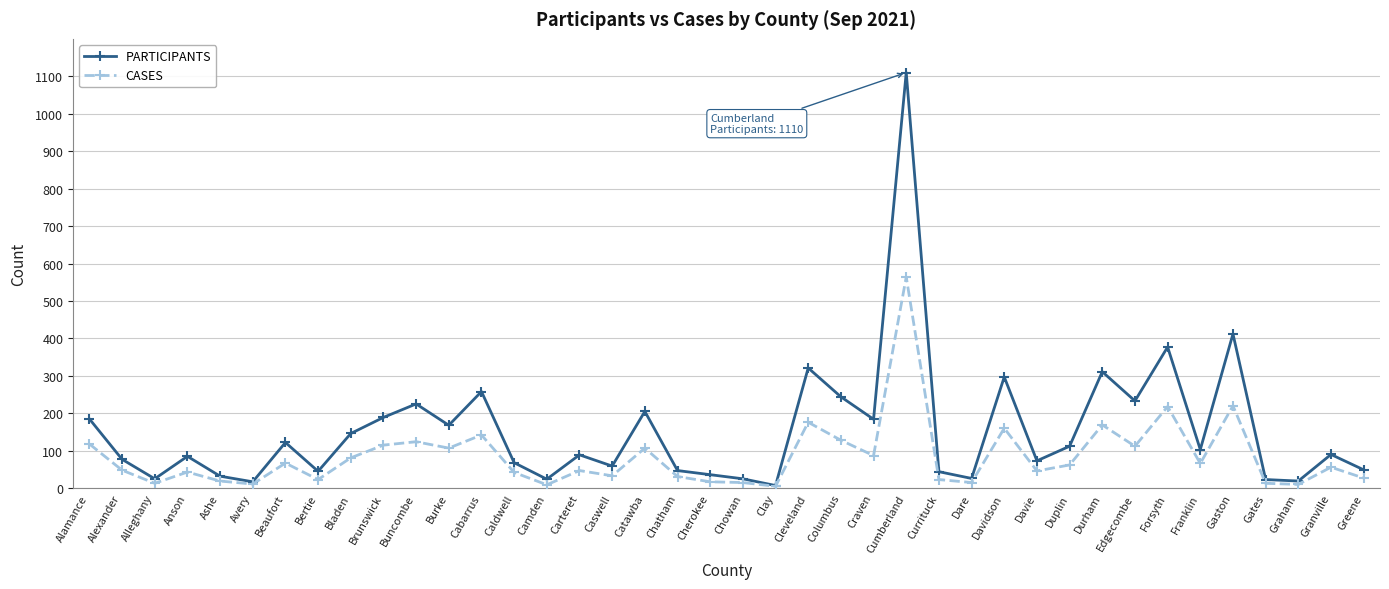

List the series in order of their peak value, highest first.

PARTICIPANTS, CASES